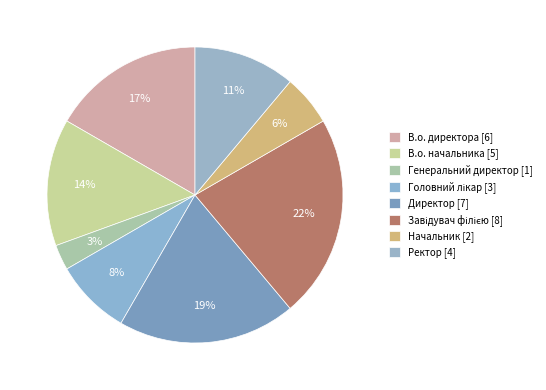

Which slice is the smallest?

Генеральний директор